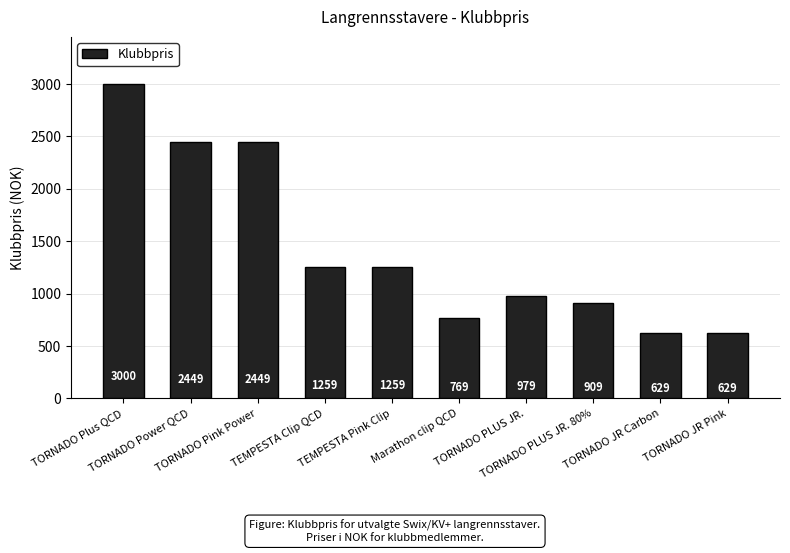

True or false: the data shows 1474 at TORNADO PLUS JR..

False